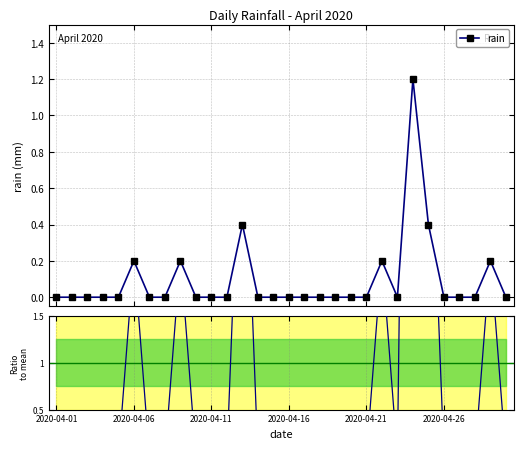

What is the value of the ratio point at the 22nd from the left?

2.1